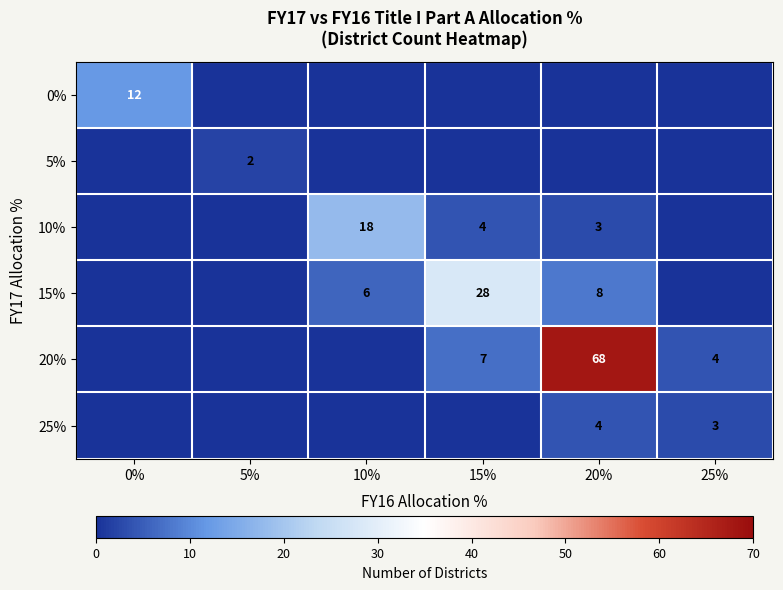

True or false: 0% has a value of 12 at 0%.

True